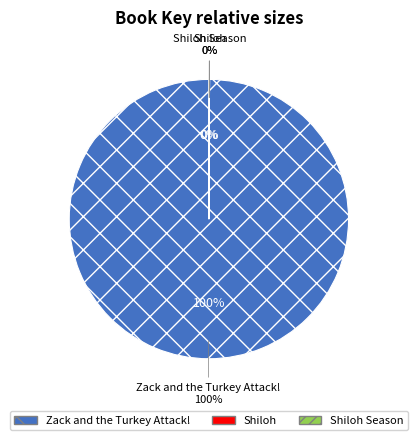

The Shiloh slice represents 1% of the pie. True or false?

False